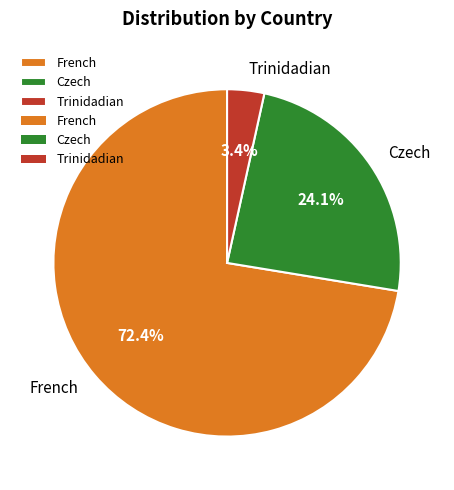

Is it true that Trinidadian is 3% of the pie?

True